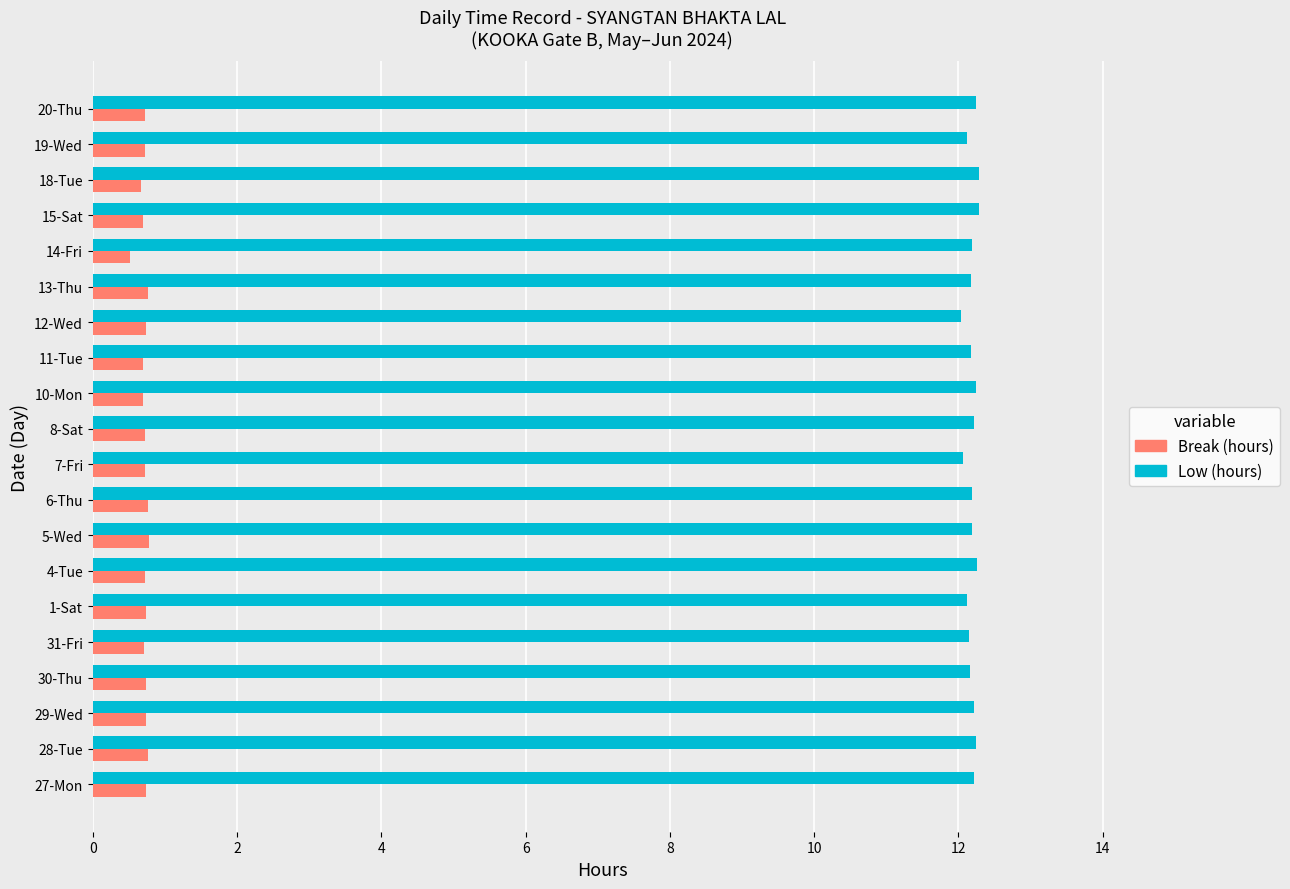

List the series in order of their peak value, lowest first.

Break (hours), Low (hours)